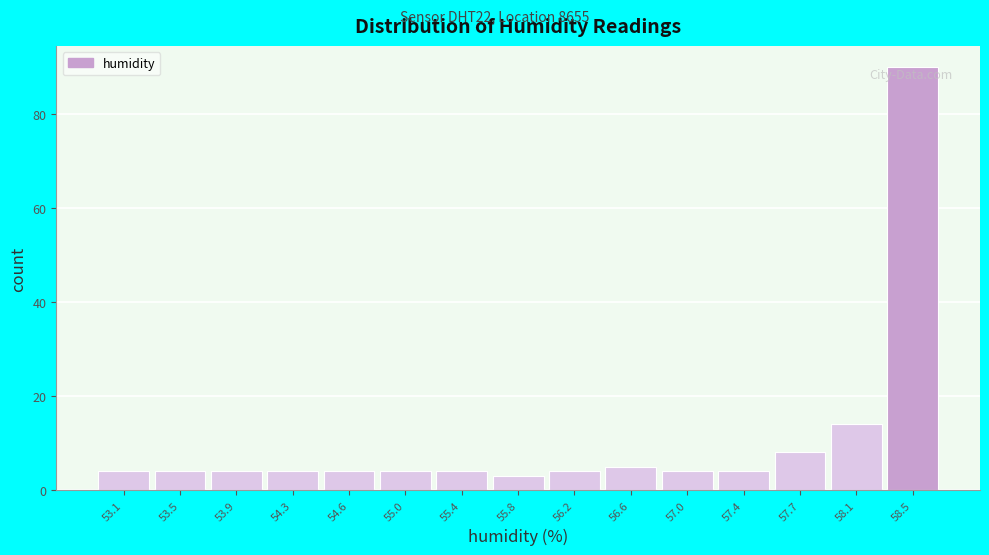

Reading right to left, what are all the values shown in this chart?

90	14	8	4	4	5	4	3	4	4	4	4	4	4	4